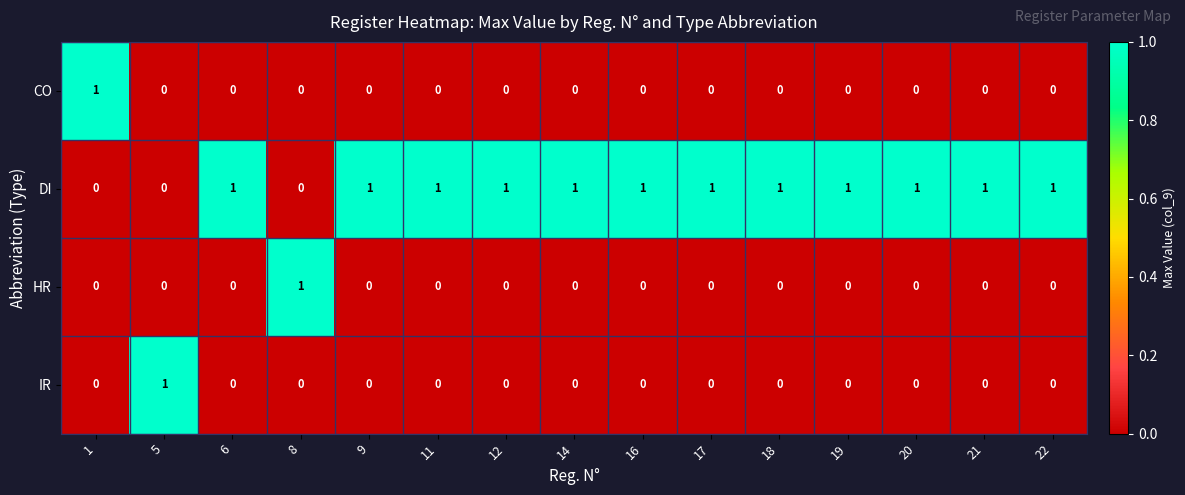

Count the number of categories in the chart.

15